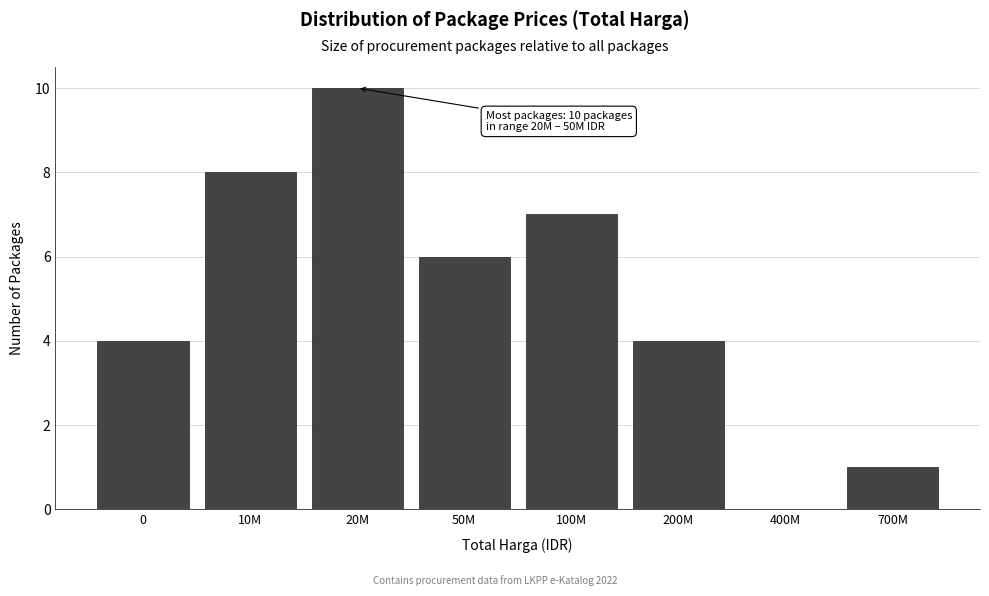

Reading right to left, what are all the values shown in this chart?

700M=1	400M=0	200M=4	100M=7	50M=6	20M=10	10M=8	0=4